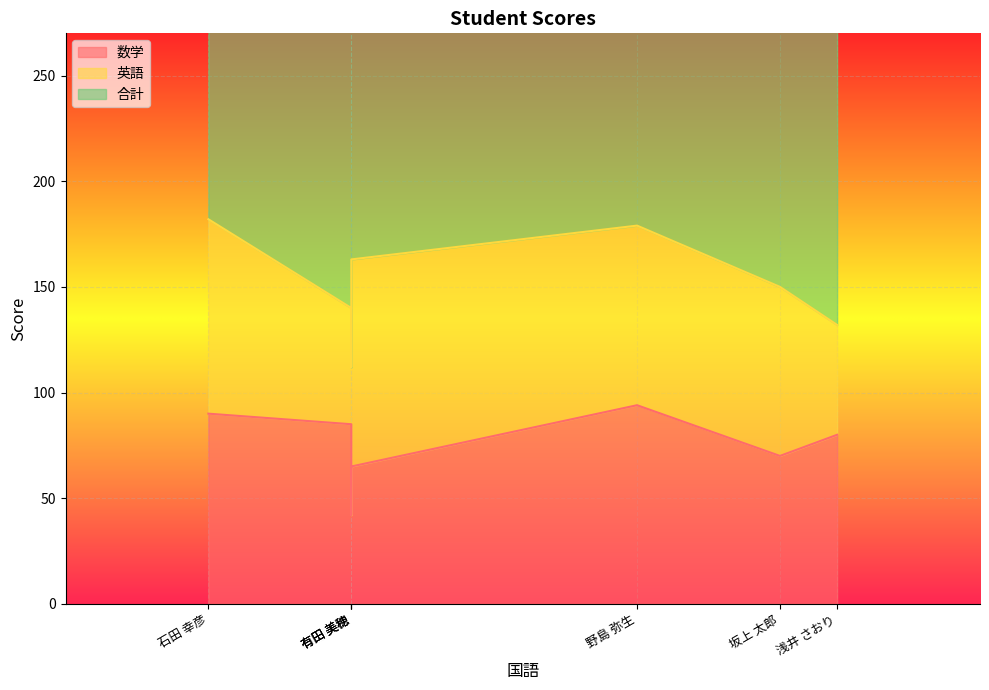

True or false: 数学 has a value of 13 at 山下 祐二.

False